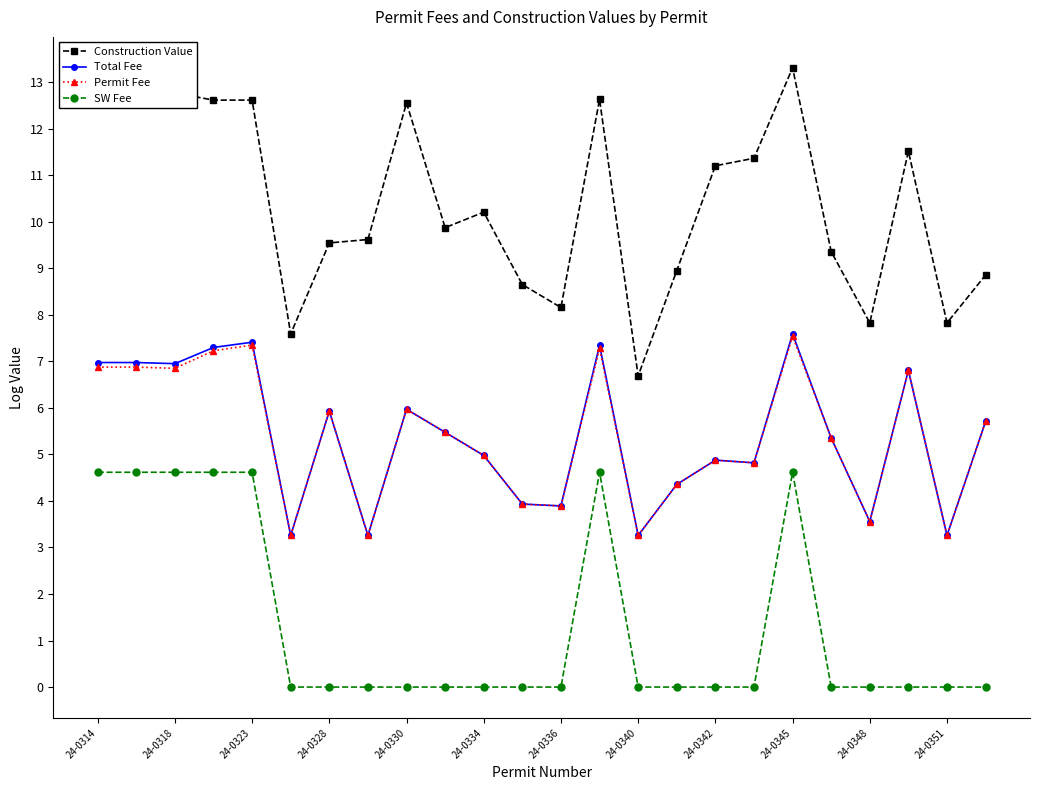

What is the highest value of the Total Fee series?

7.6